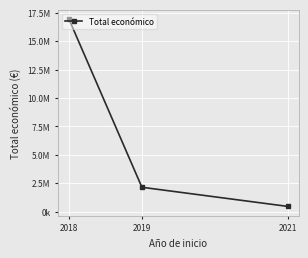

Reading left to right, extract all data points from this chart.

16954826	2134593	446440